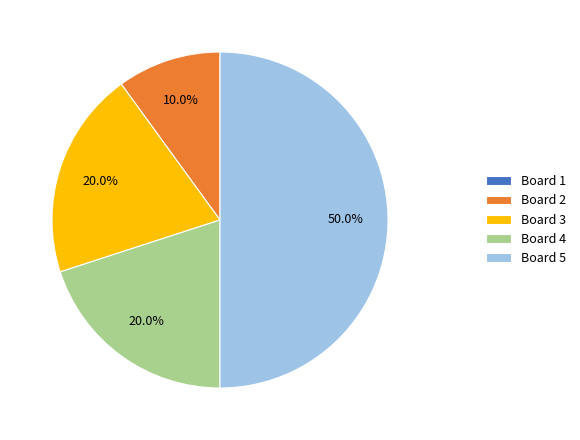

Is it true that Board 3 is 8% of the pie?

False